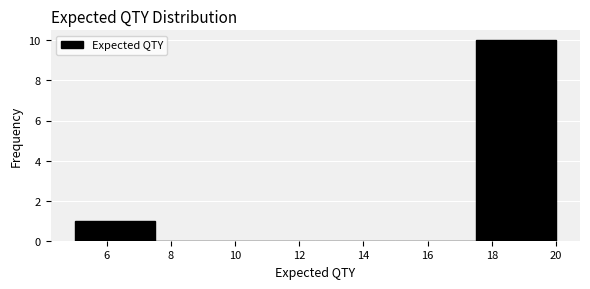

How tall is the bar that spans 5.0 to 7.5 on the x-axis? The values are not printed on the chart, so give them approximately, as read against the axis.

1